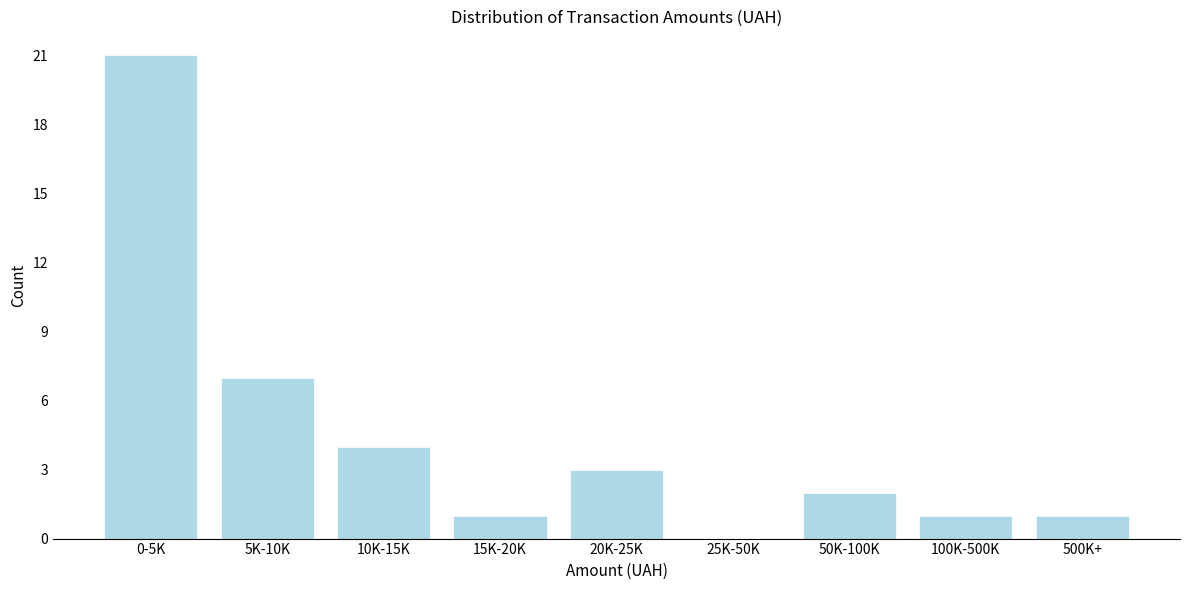

Reading right to left, extract all data points from this chart.

500K+=1	100K-500K=1	50K-100K=2	25K-50K=0	20K-25K=3	15K-20K=1	10K-15K=4	5K-10K=7	0-5K=21